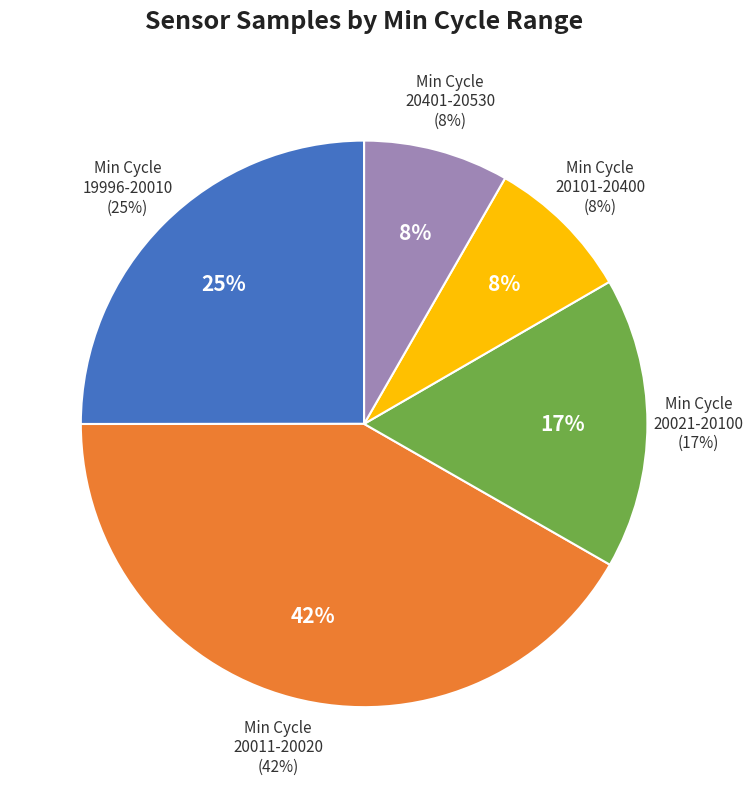

Does any single category account for the majority?

No